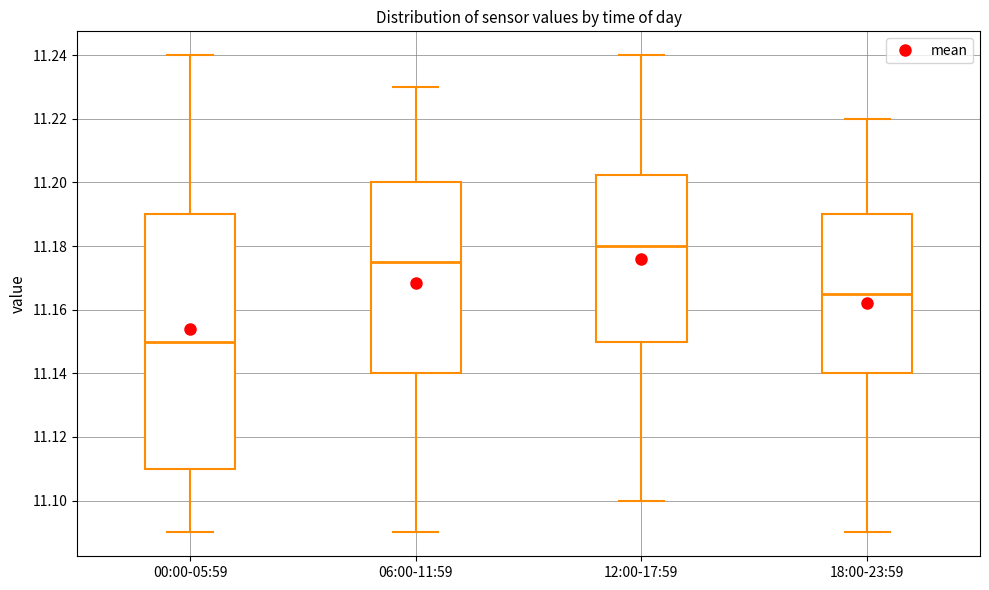

Comparing the boxes themselves (not the whiskers), which one is the tallest?

00:00-05:59